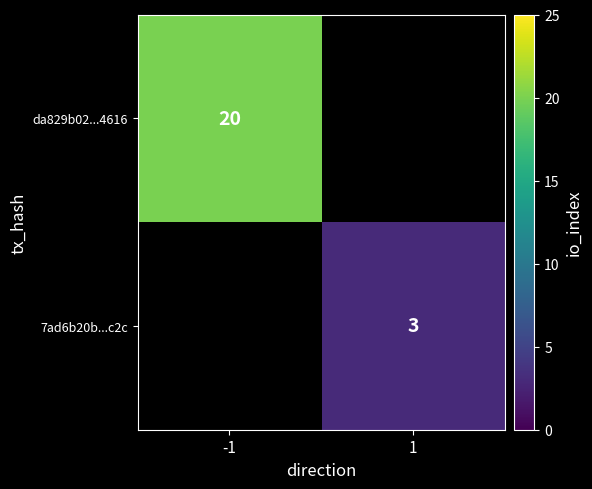

At which label does da829b02...4616 reach its peak?

-1